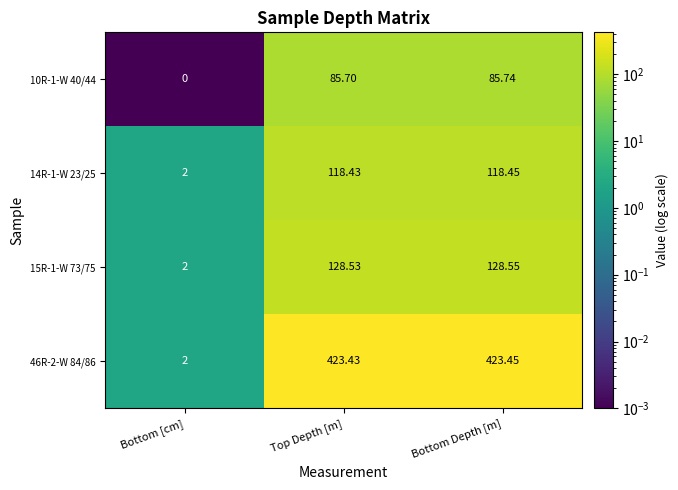

At which category does the chart reach its peak across all series?

Bottom Depth [m]